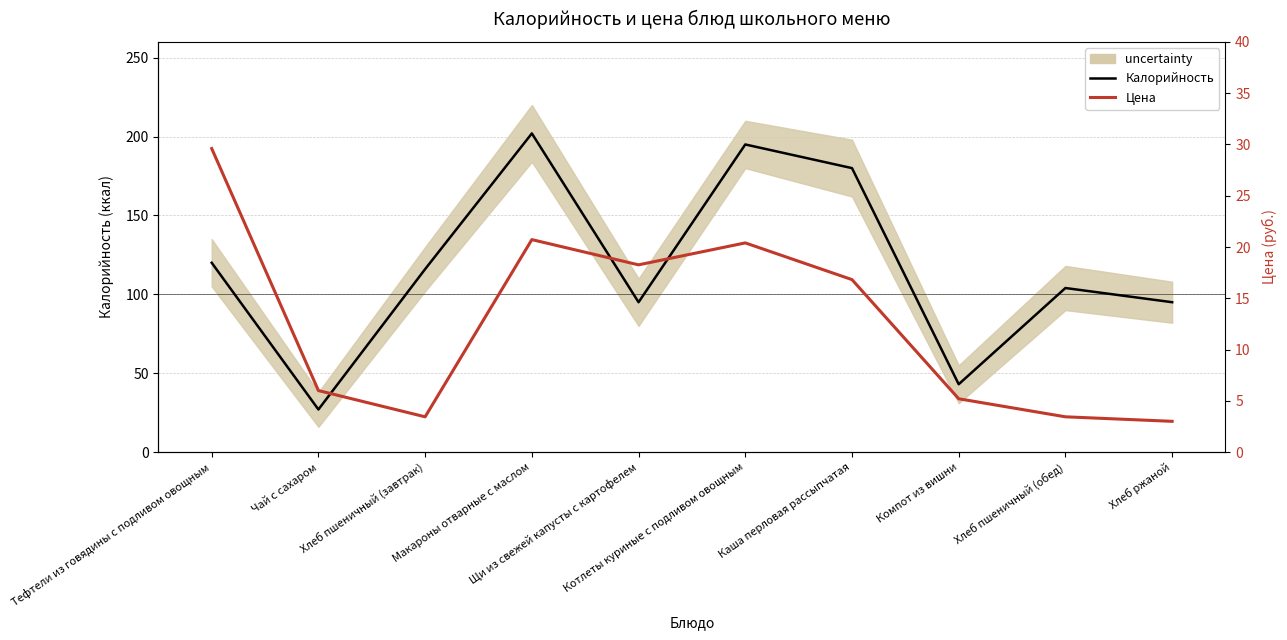

Which series has the largest total across all categories?

Калорийность